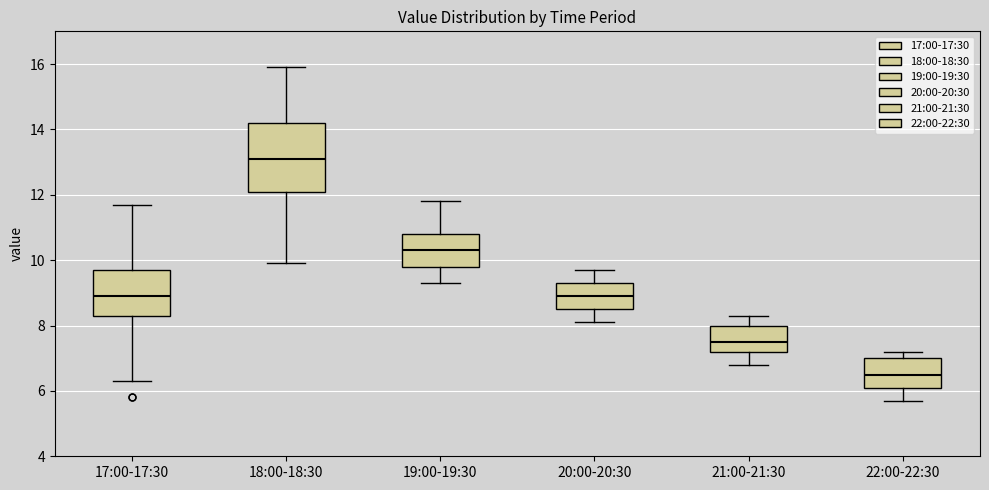

Comparing the boxes themselves (not the whiskers), which one is the tallest?

18:00-18:30